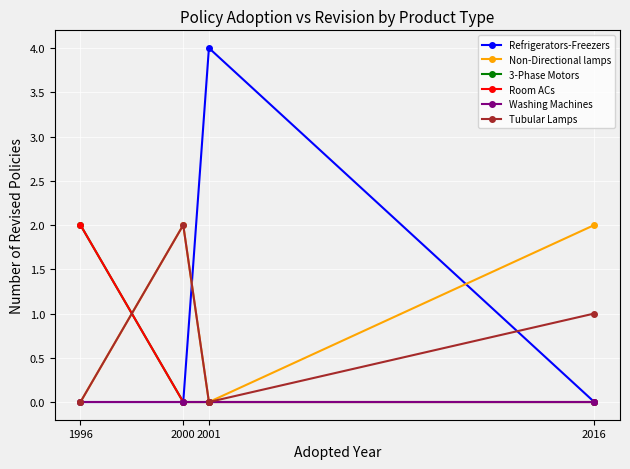

How many lines are shown in the chart?

6